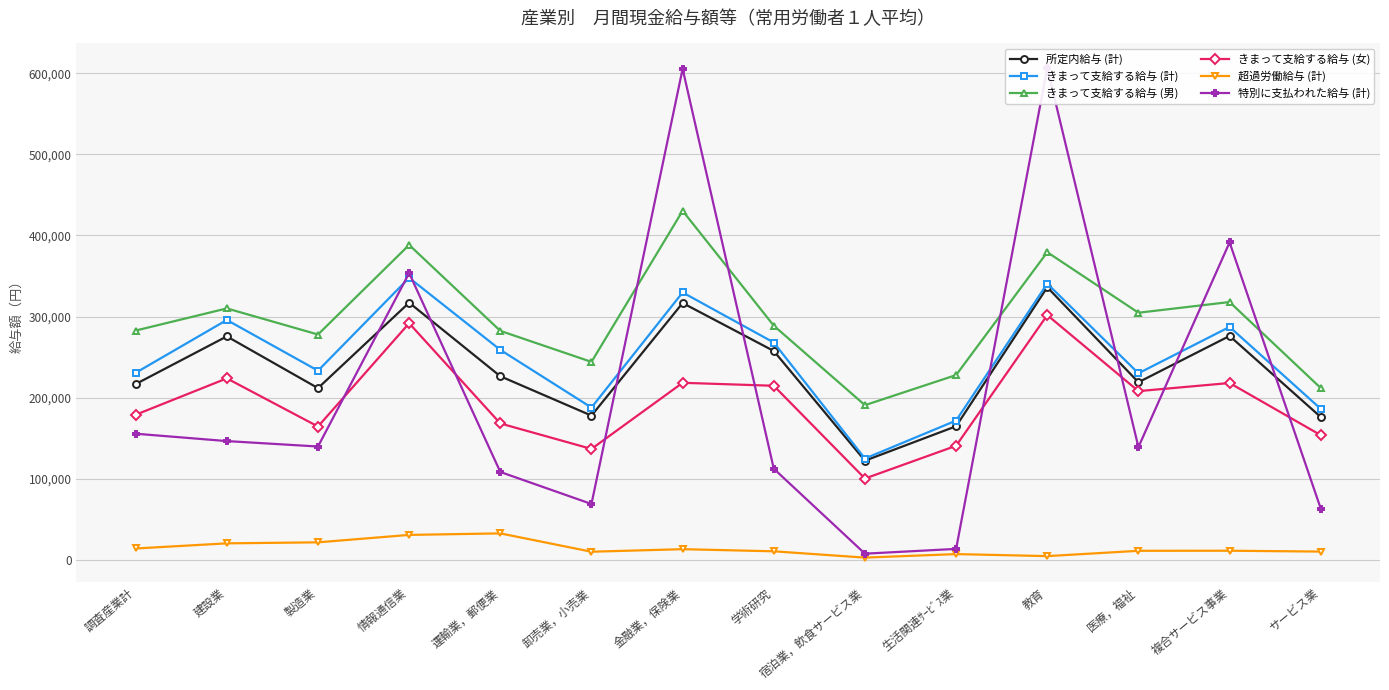

What is the smallest value displayed?

2650